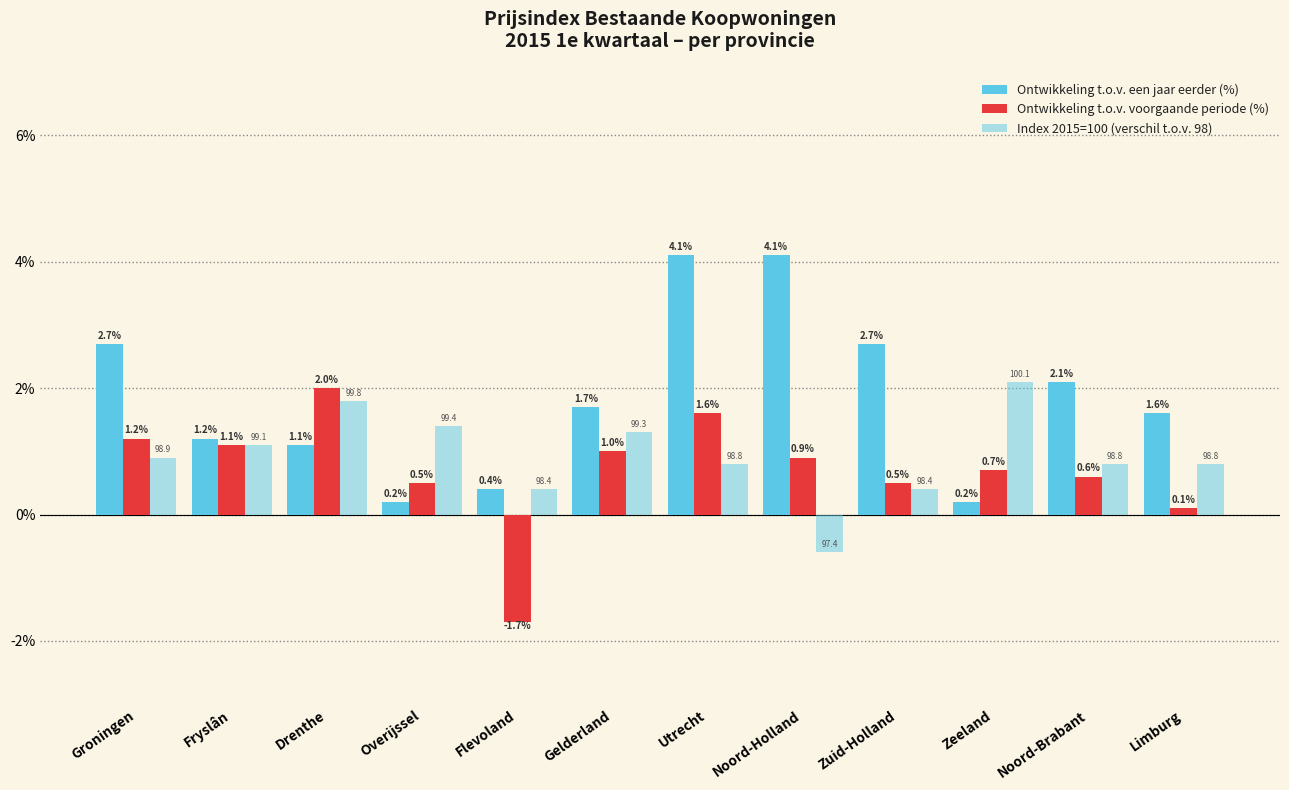

How many series are shown in this chart?

3